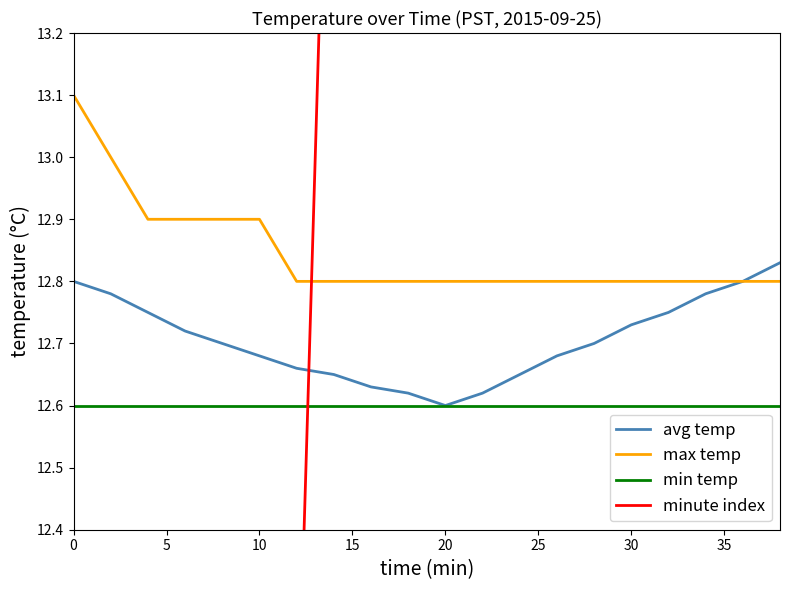

True or false: max temp and min temp cross at least once.

False